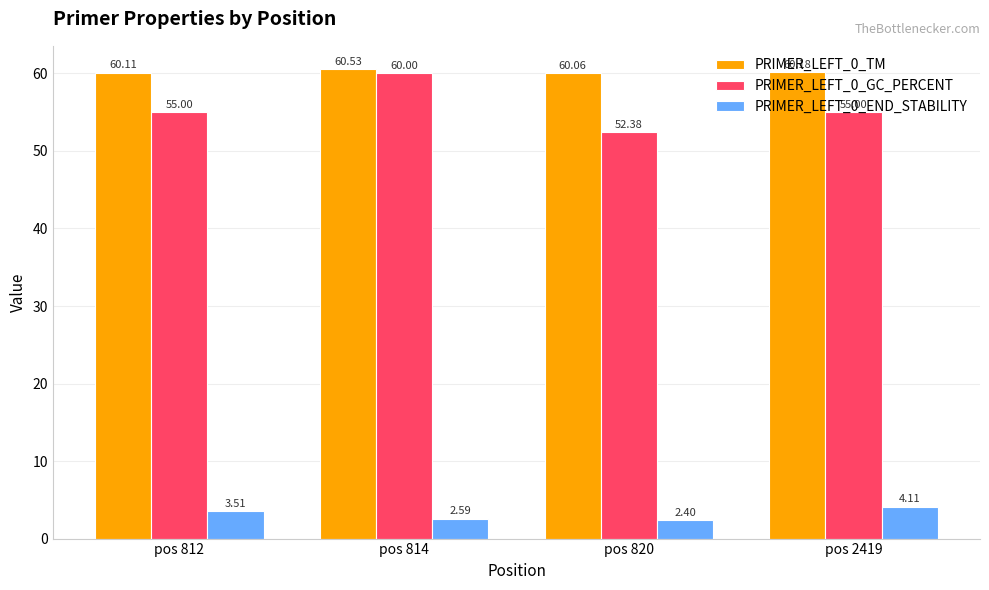

What is the total value across all series at pos 814?

123.1